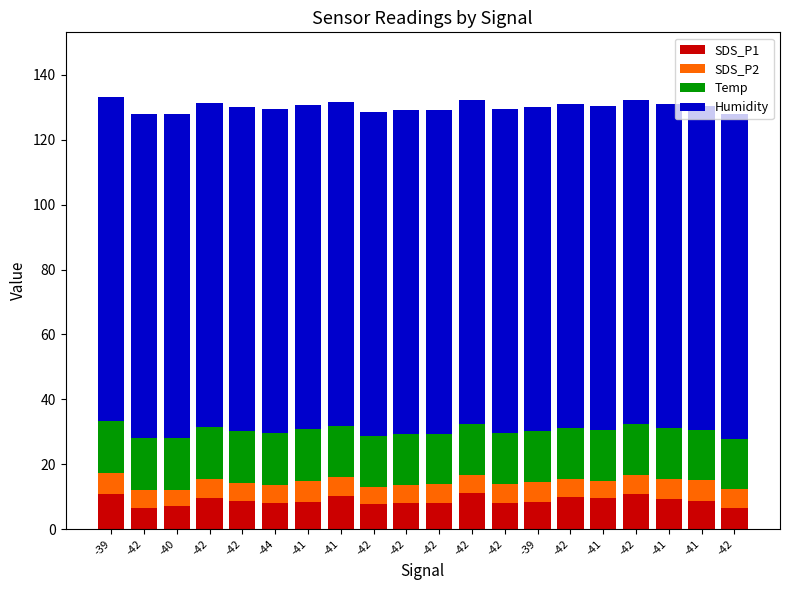

What are all the series names shown in the legend?

SDS_P1, SDS_P2, Temp, Humidity